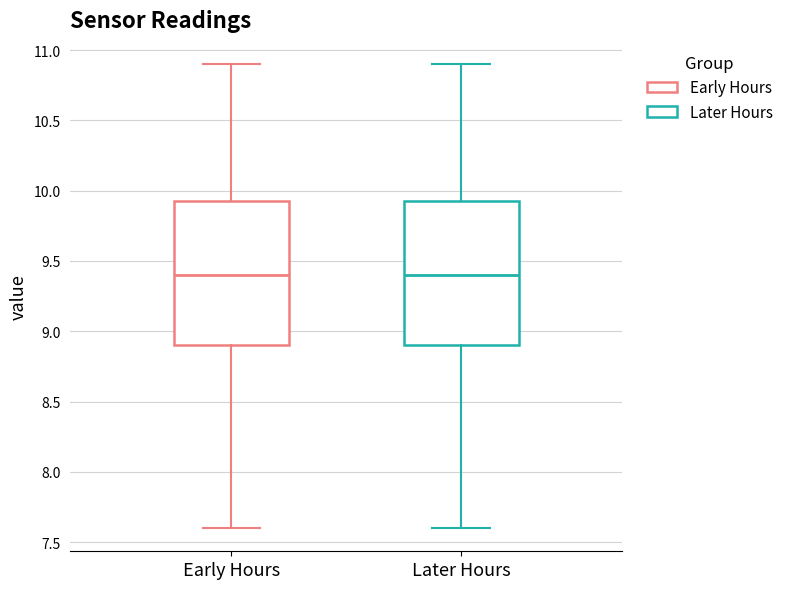

Reading left to right, read every box against the y-axis: the position of its median line, the range the box covers, and the ends of its whiskers. The values are not printed on the chart, so give them approximately, as read against the axis.

Early Hours: median 9.40, box 8.90 to 9.95, whiskers 7.60 to 10.90
Later Hours: median 9.40, box 8.90 to 9.95, whiskers 7.60 to 10.90